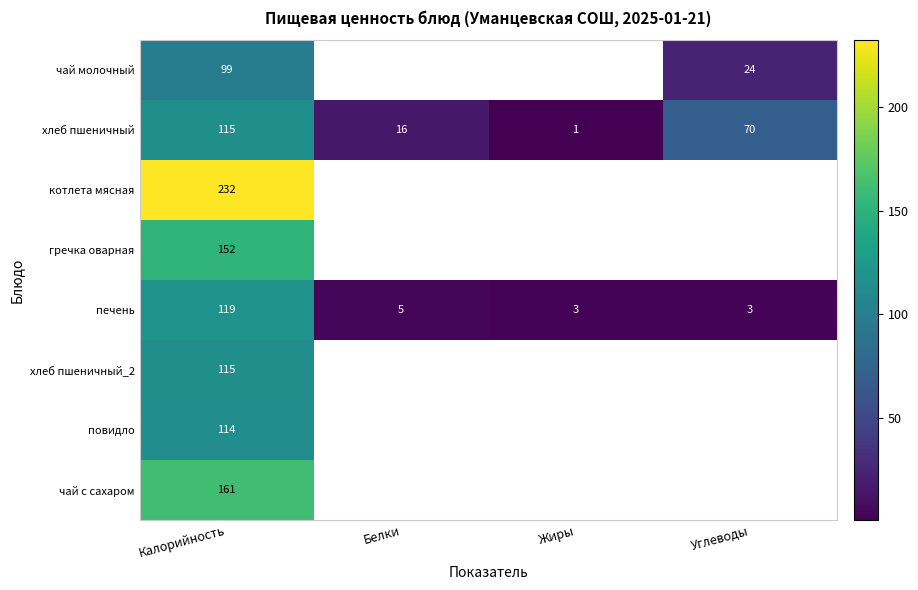

What is the total value across all series at Калорийность?

1107